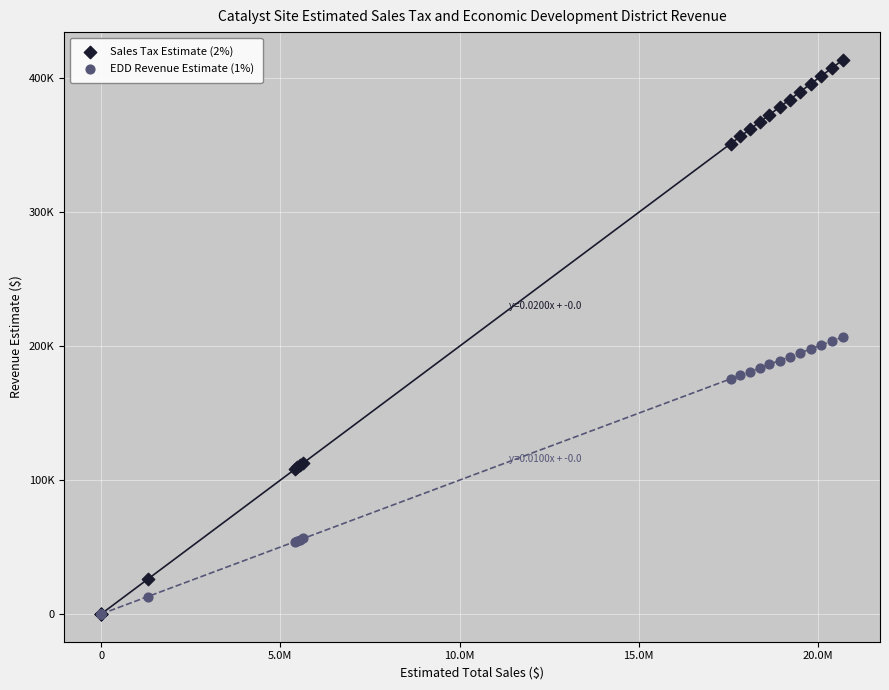

Which series has the widest spread of Y values?

Sales Tax Estimate (2%)